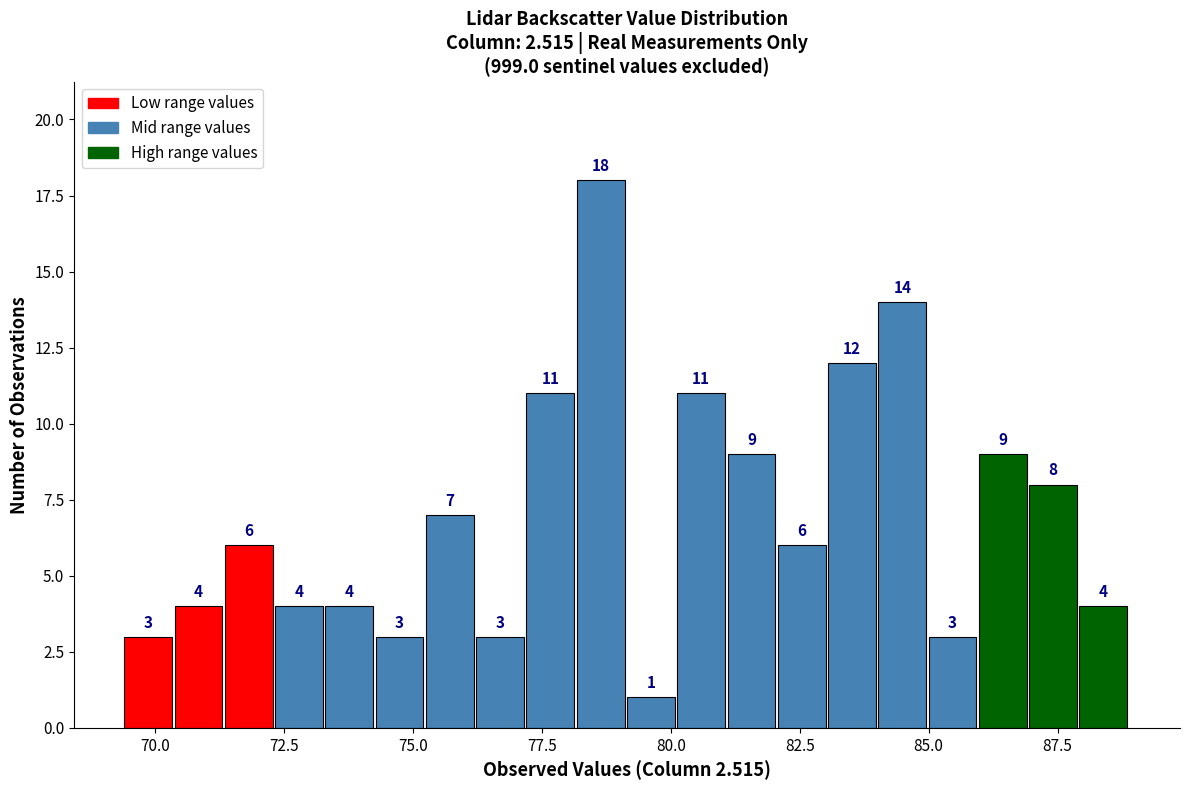

Around what value on the x-axis is the tallest bar? Give the approximate position of its centre, as read against the axis.

78.5